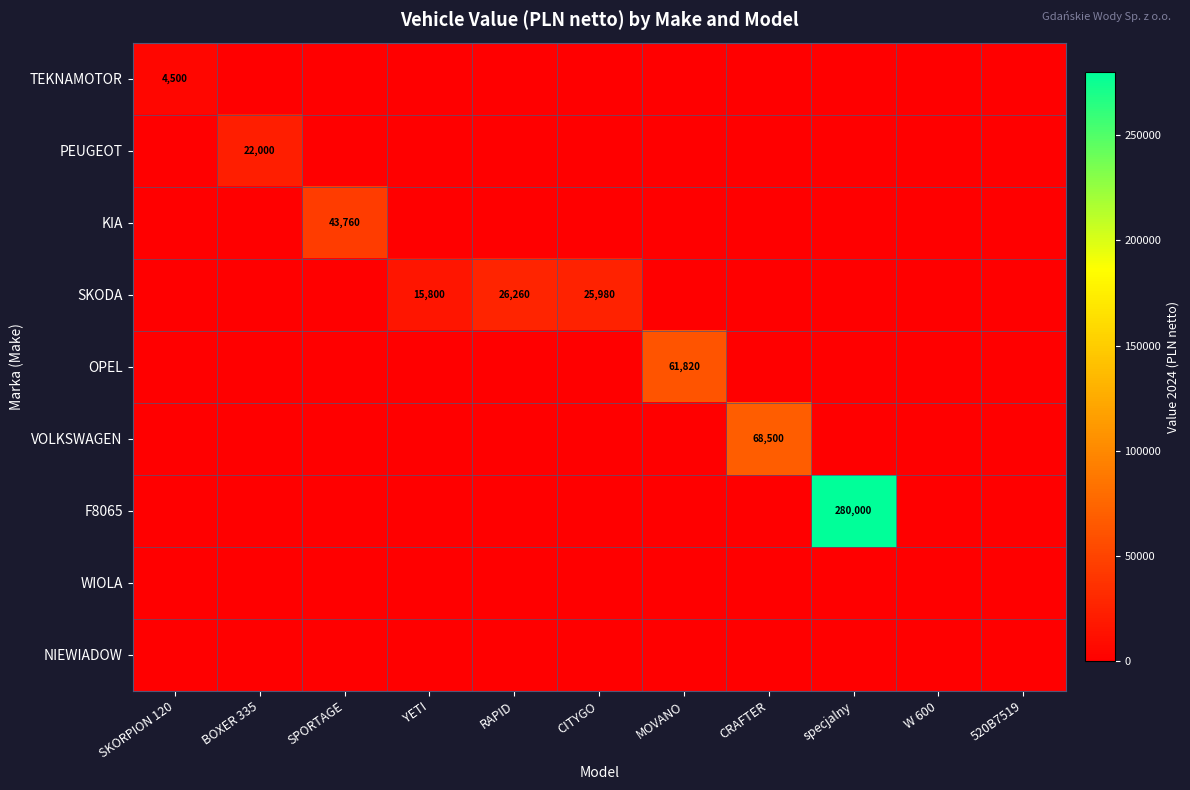

What is the difference between the maximum and second lowest values in the PEUGEOT series?

22000